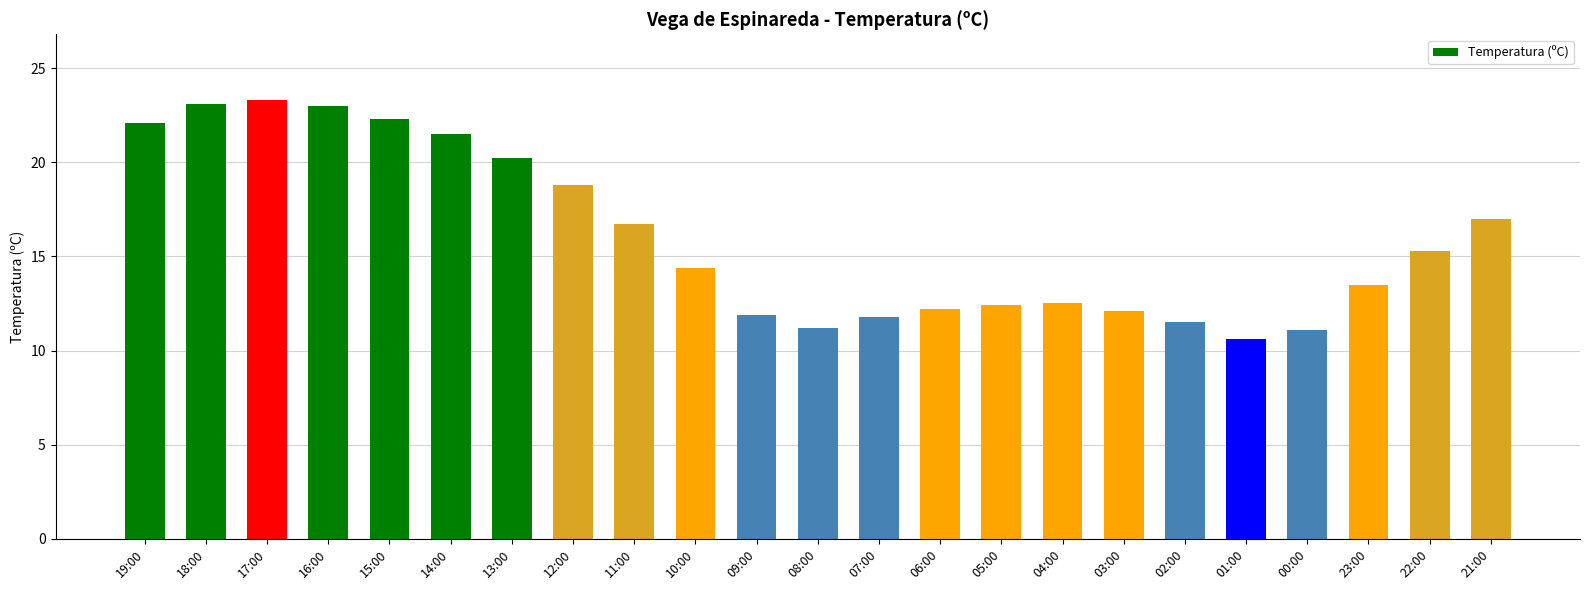

What value does the data have at 23:00?

13.5